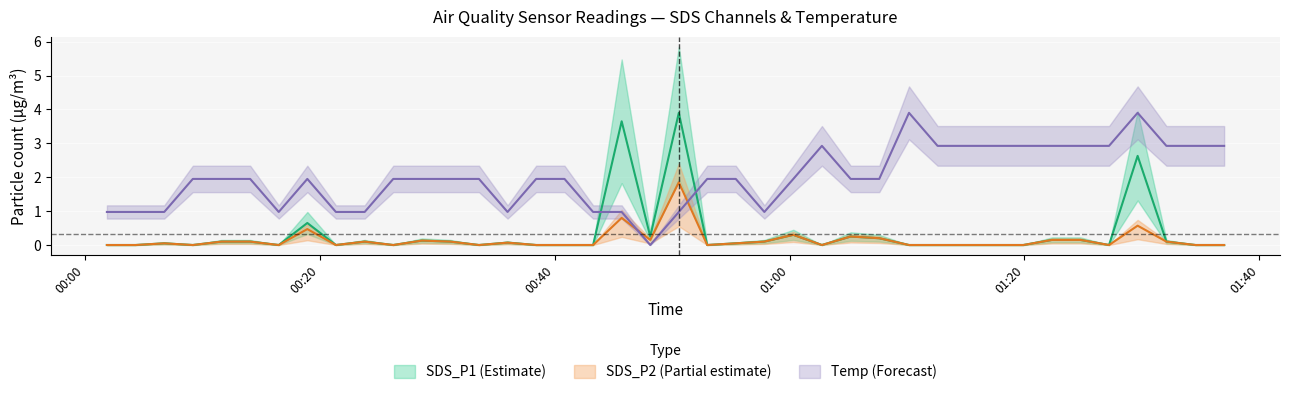

What is the sum of all values?

80.0